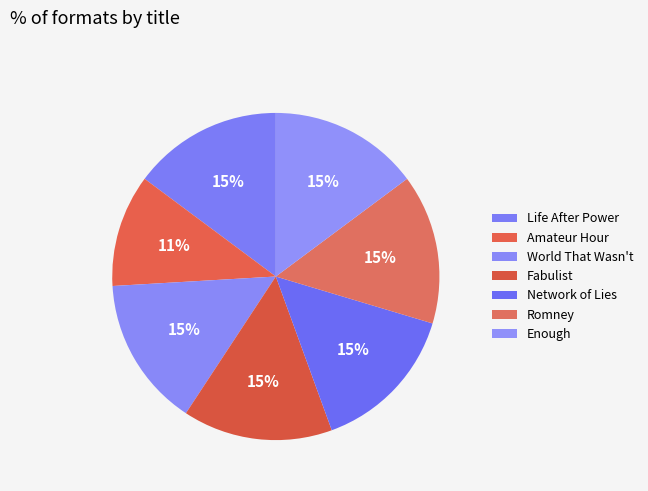

Does World That Wasn't represent more than half of the total?

No